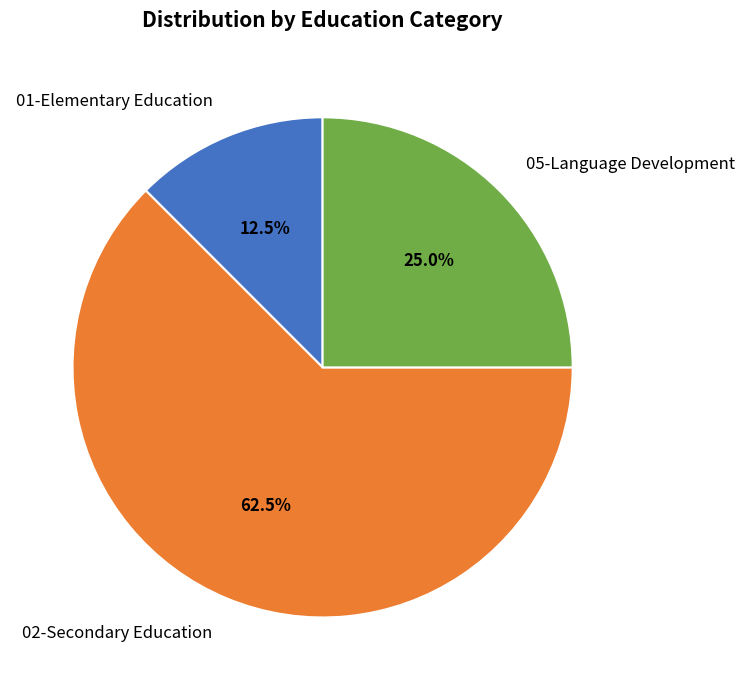

Is it true that 05-Language Development is 18% of the pie?

False